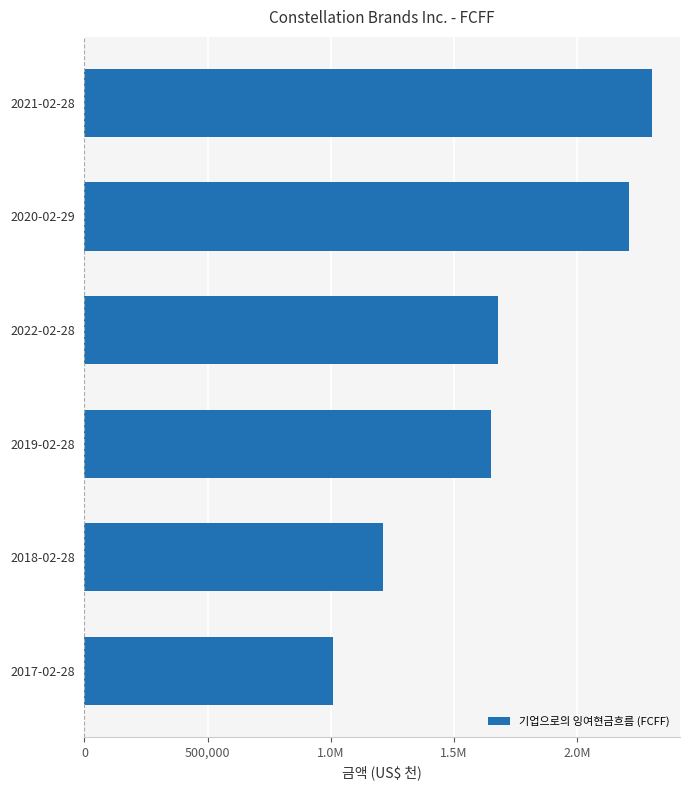

Are the bars horizontal?

Yes